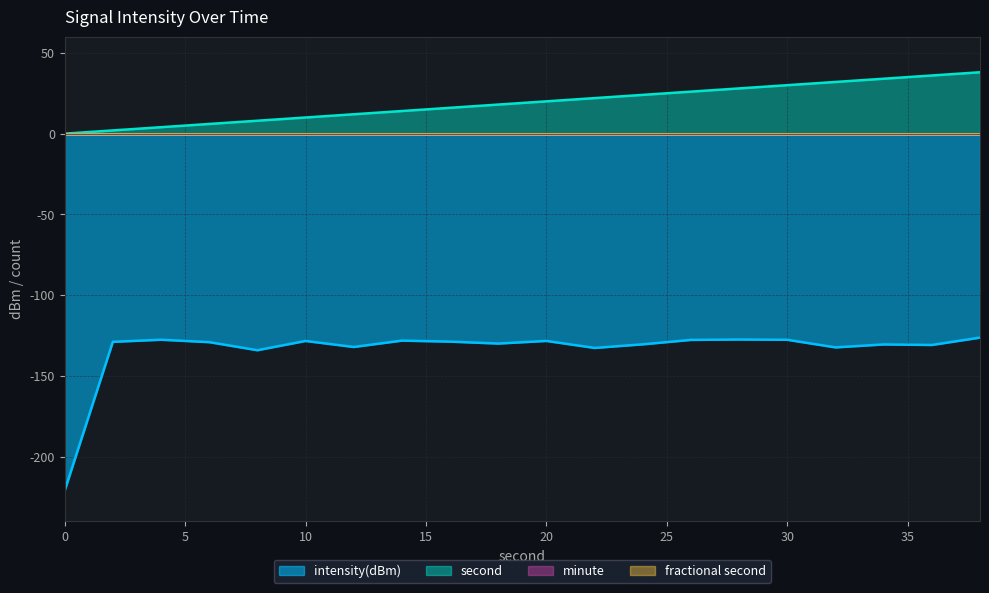

Where is intensity(dBm) nearest to the value -173?

8